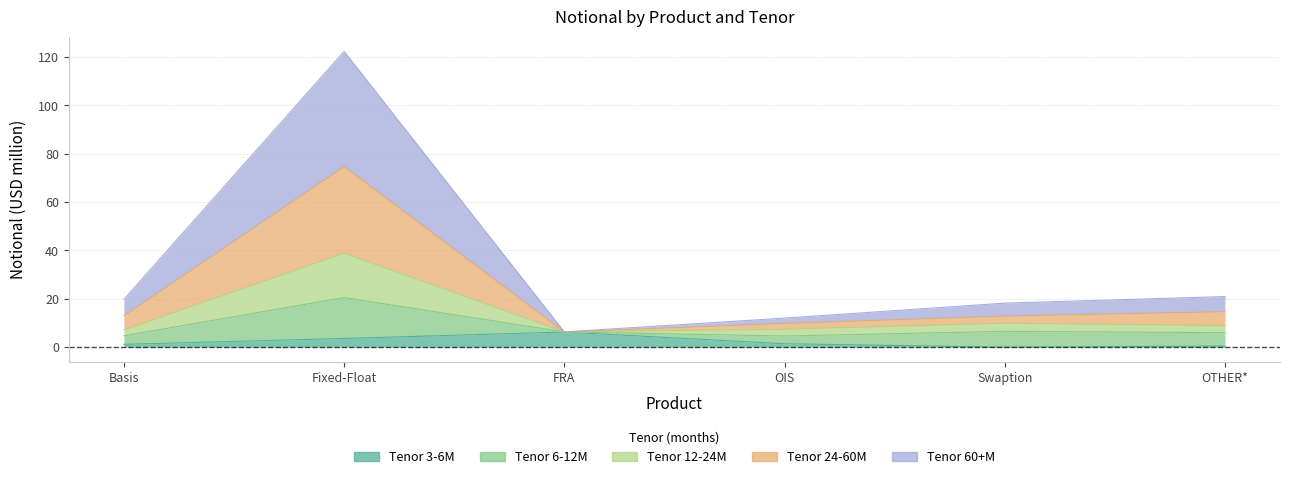

What is the average value of the 3-6 series?

2.1